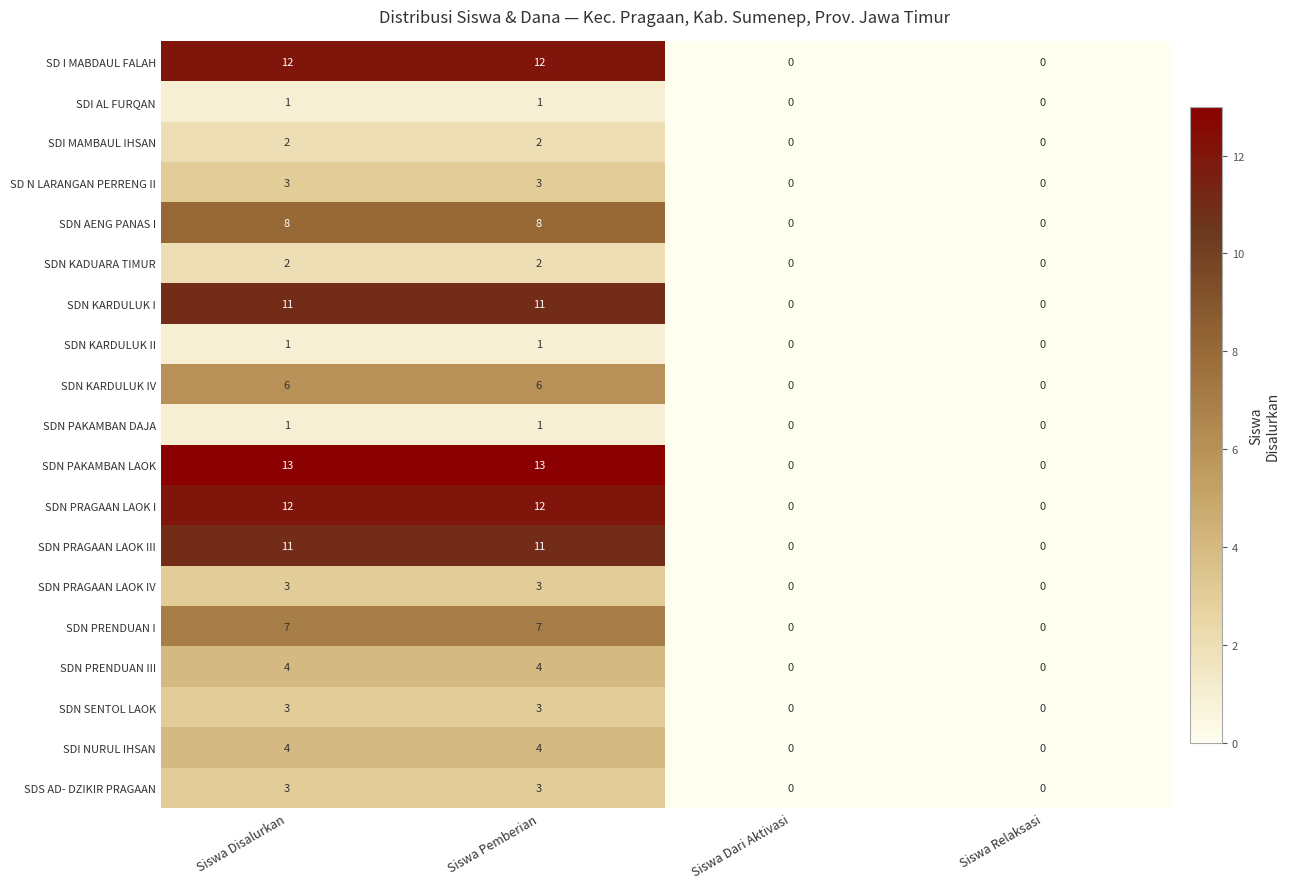

The value of SDN KARDULUK IV at Siswa Relaksasi is 3. True or false?

False